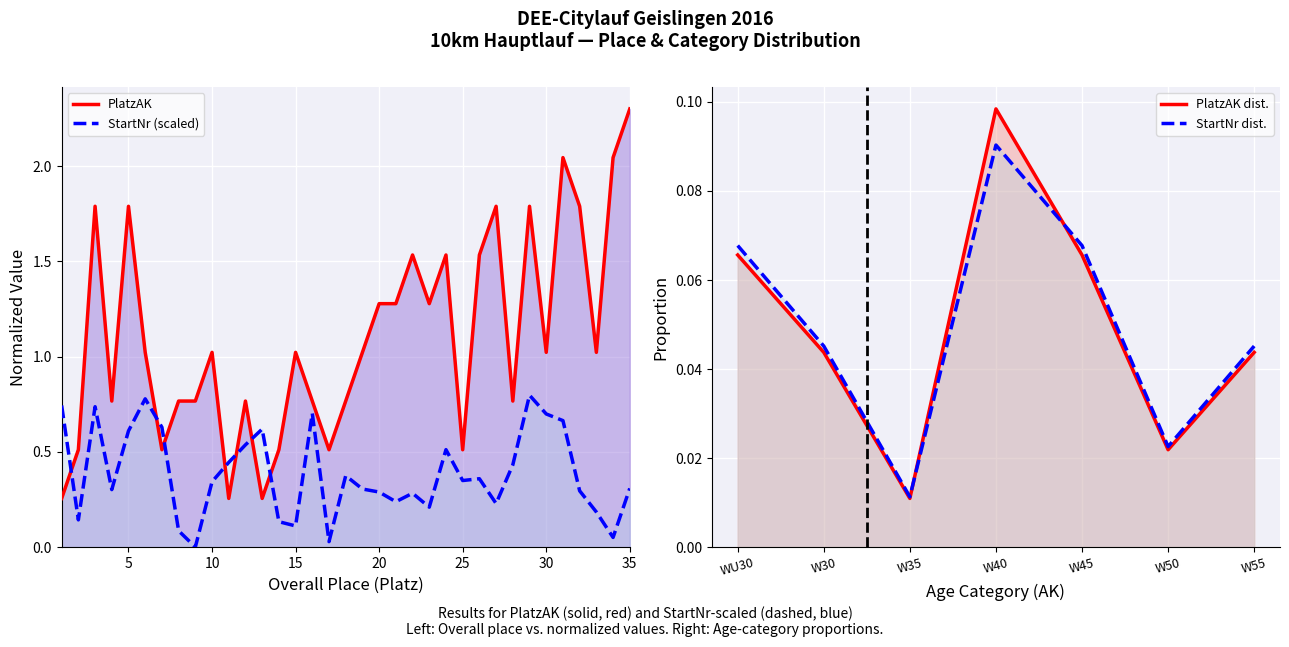

Which series ends up on top after the final intersection of StartNr and PlatzAK?

PlatzAK